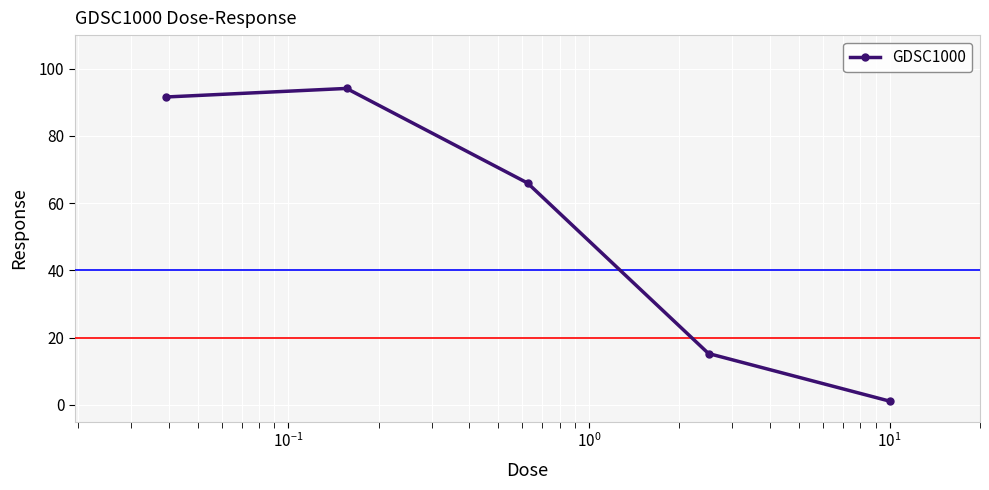

What is the average value?

53.6